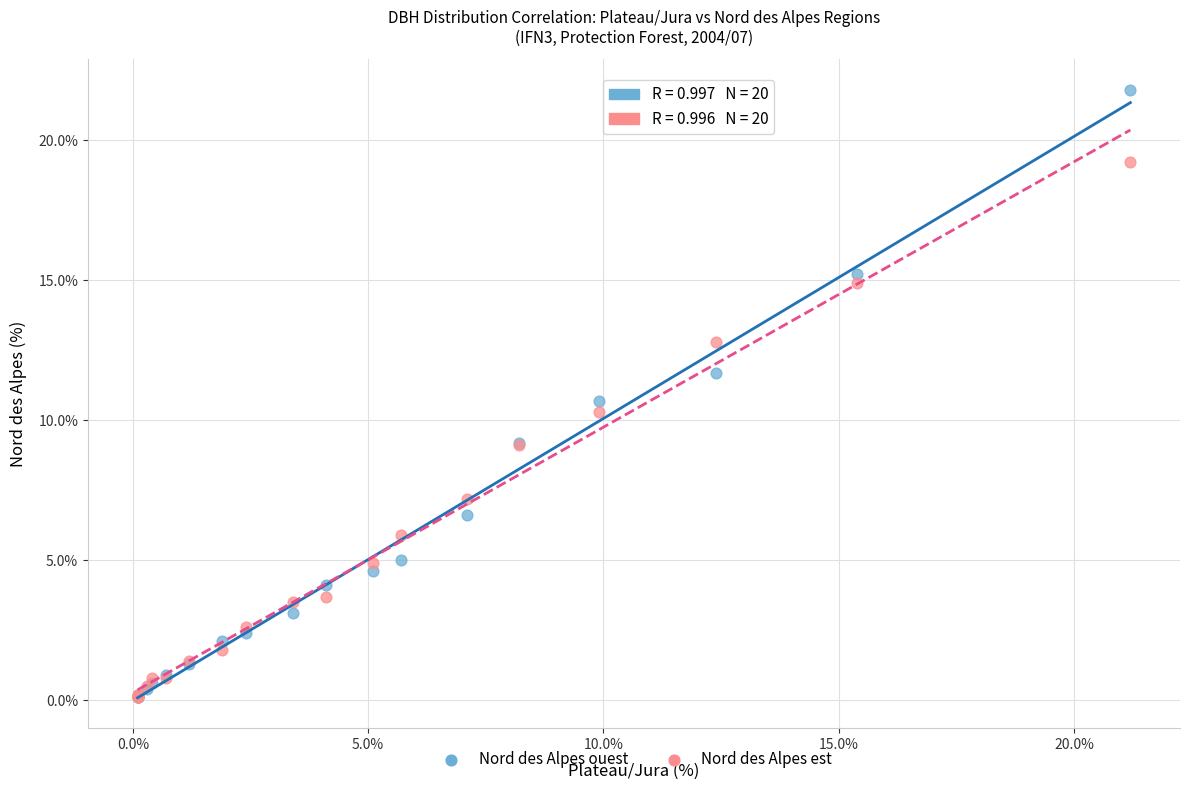

In the Nord des Alpes ouest series, what Y value is closest to 10?

10.7